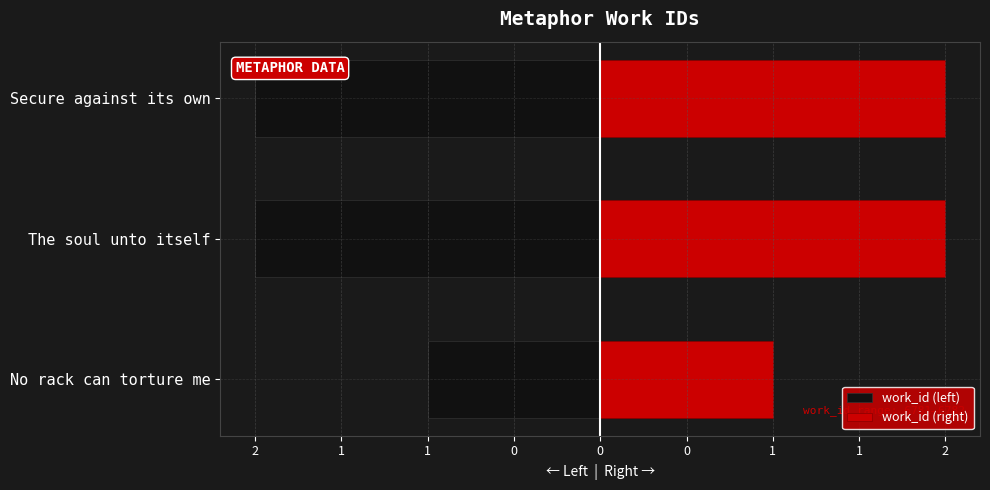

The work_id (left) series shows -2 at Secure against its own. True or false?

True